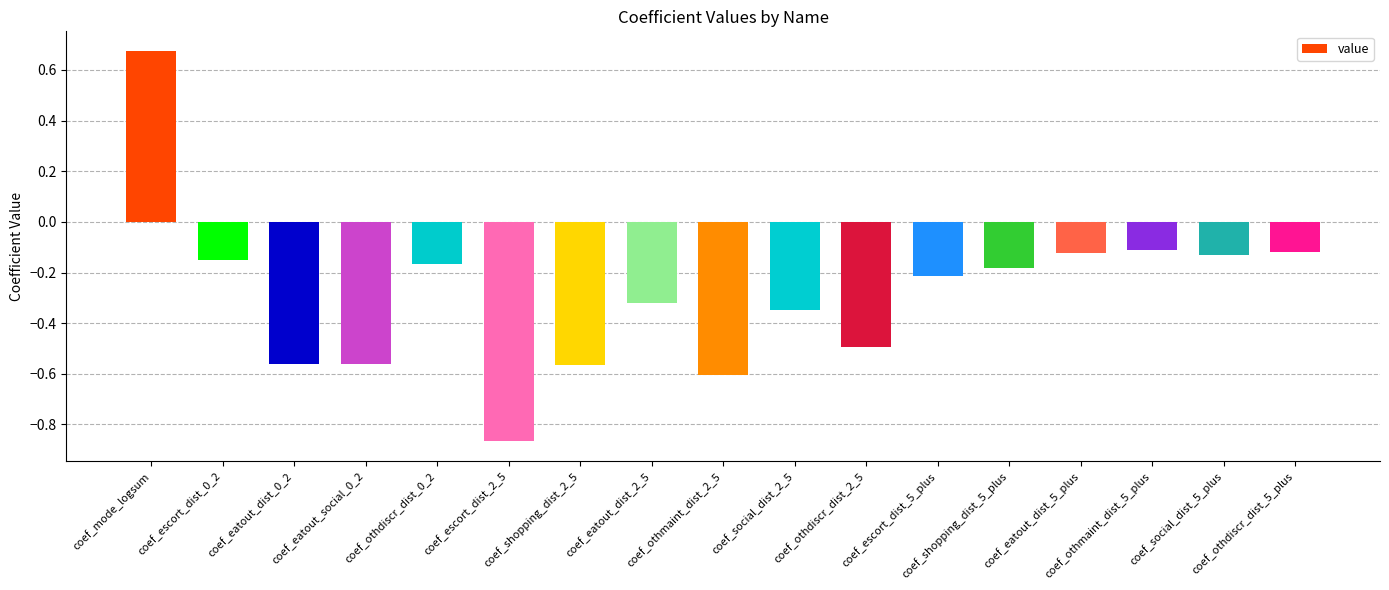

Does the chart contain stacked bars?

No